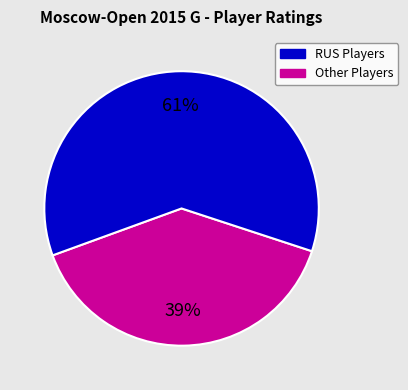

Is there any slice that represents more than half of the pie?

Yes